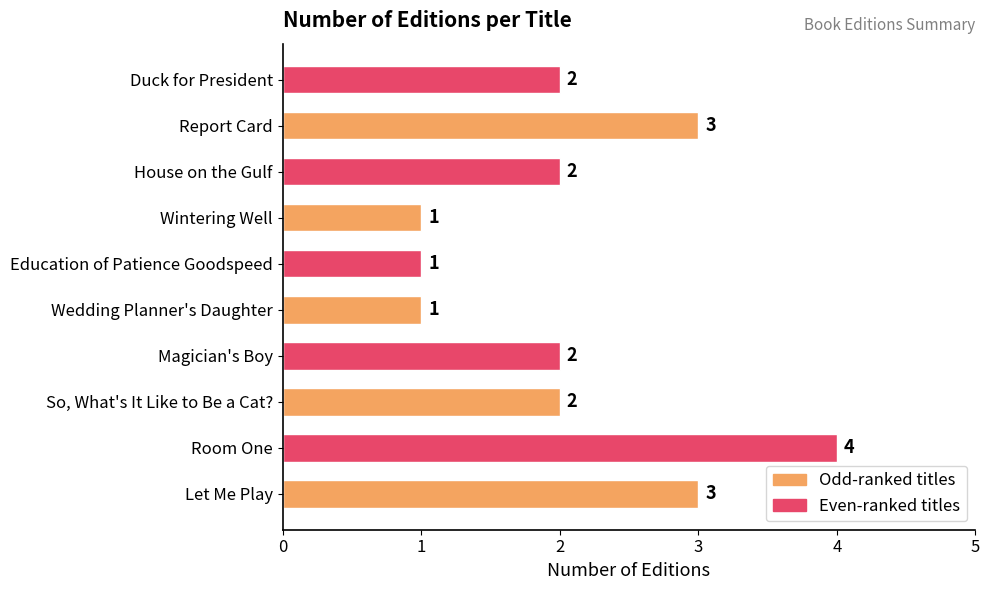

What is the sum of all values?

21